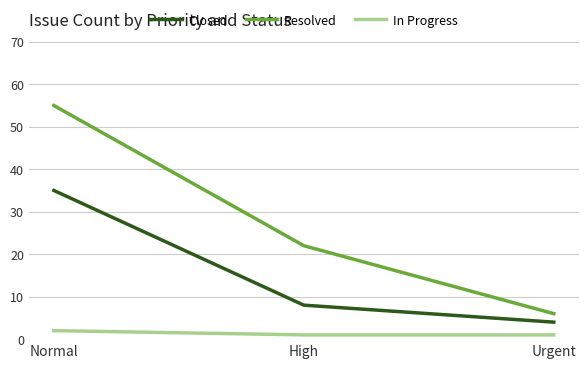

What is the maximum value shown in the chart?

55